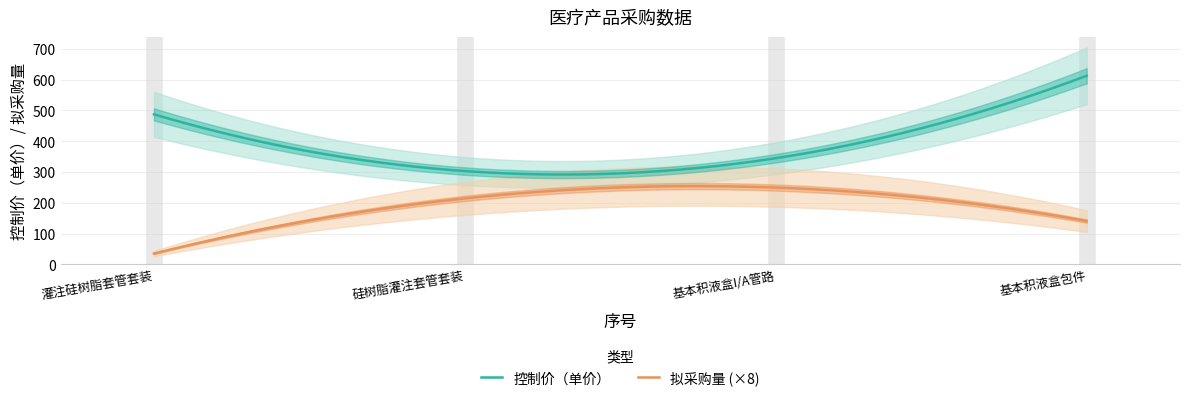

What is the maximum value for 拟采购量 (×8)?

254.3